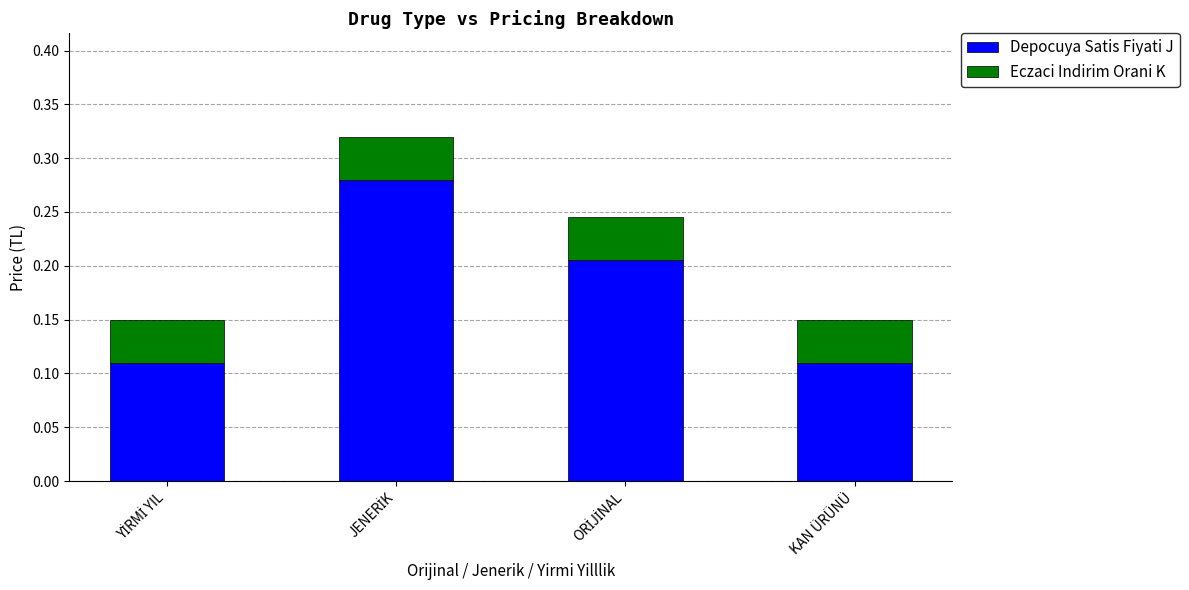

What are all the series names shown in the legend?

Depocuya Satis Fiyati J, Eczaci Indirim Orani K